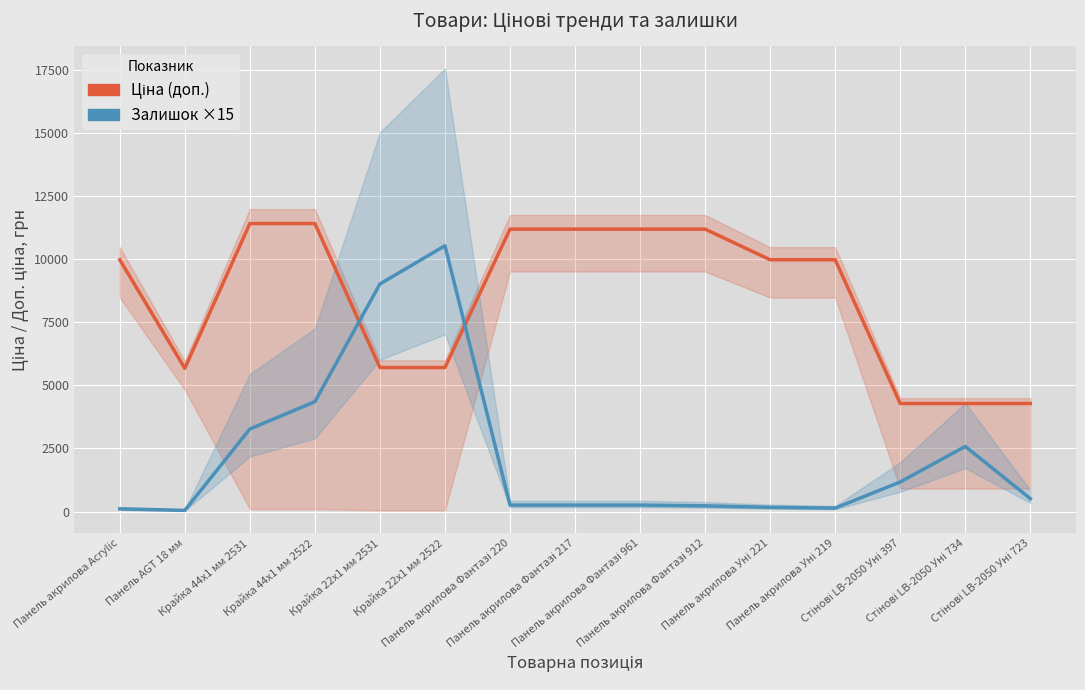

What position from the right is Крайка 22x1 мм 2522?

10